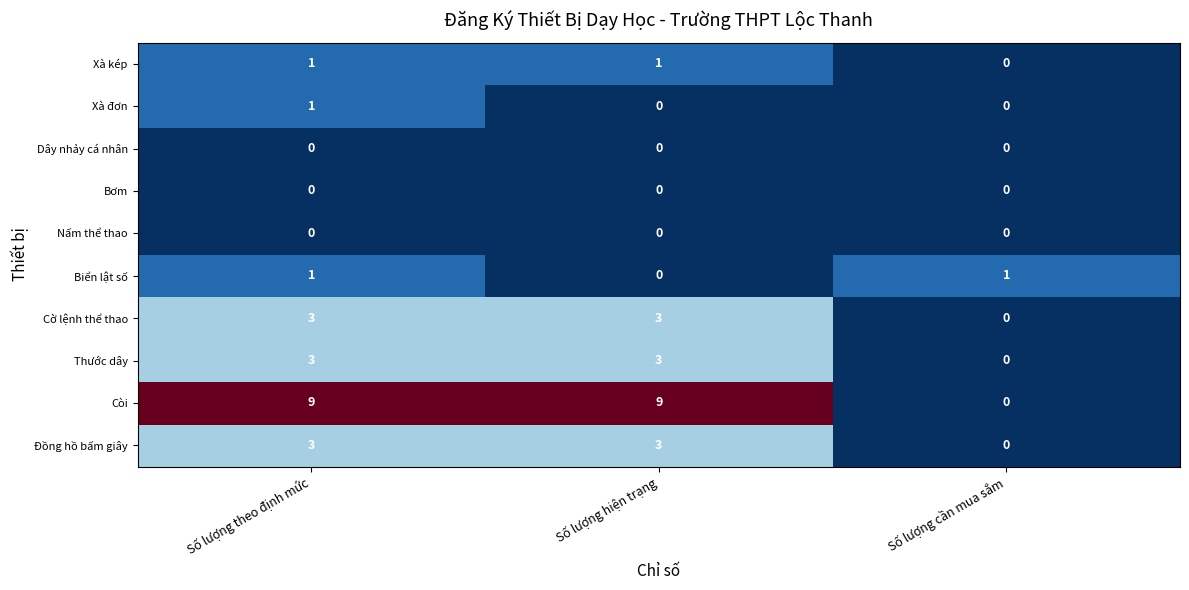

What is the greatest value displayed?

9